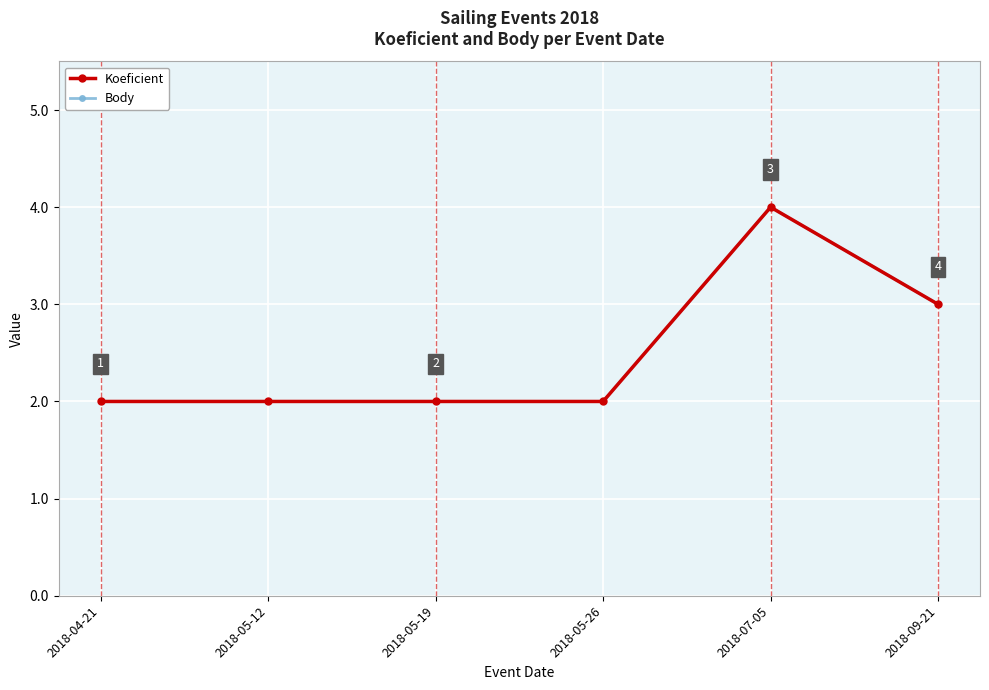

Is the value of Body at 2018-09-21 greater than the value of Koeficient at 2018-05-12?

Yes